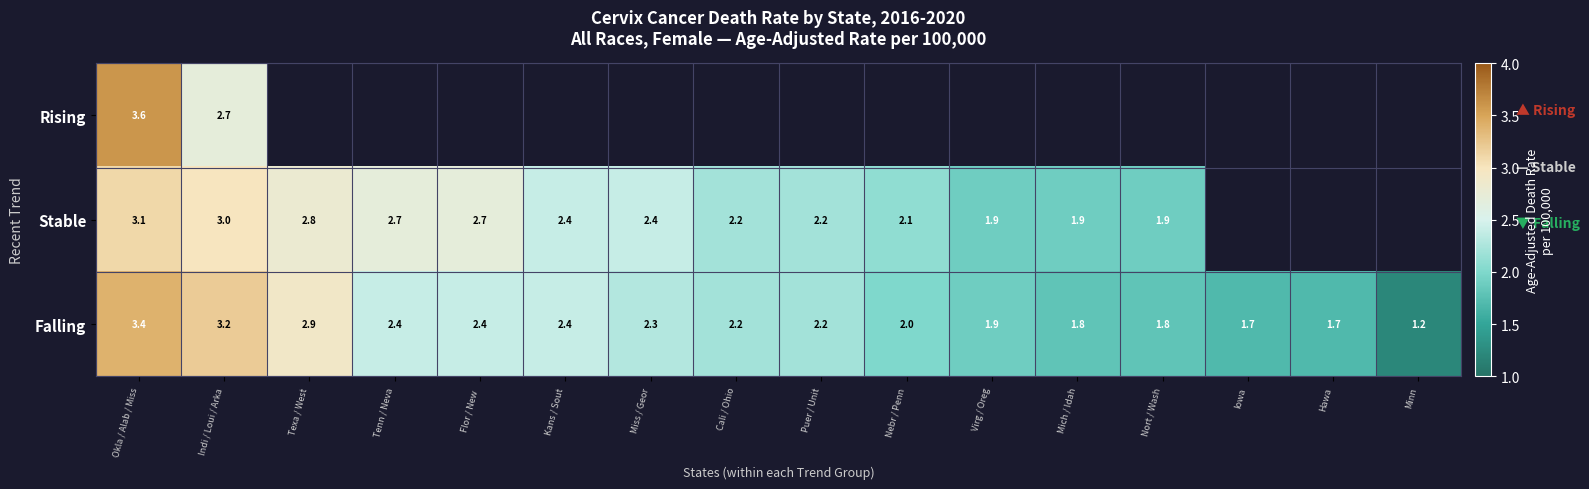

Which label corresponds to the largest value in the chart?

Okla / Alab / Miss